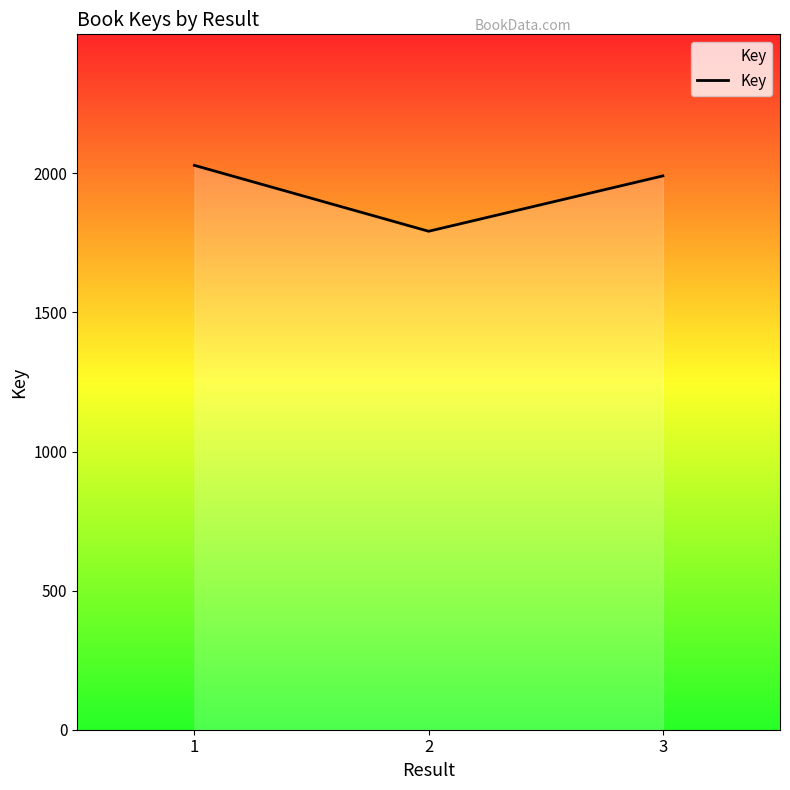

List the labels in order of value, smallest first.

2, 3, 1